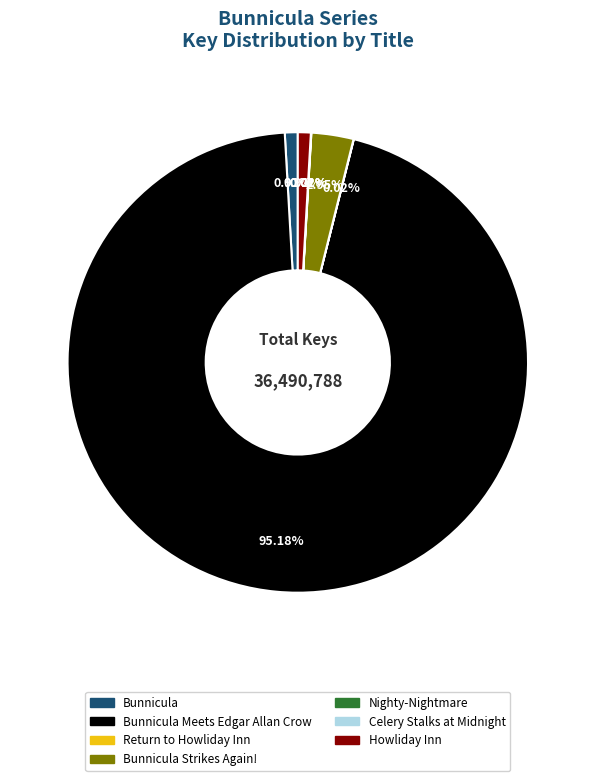

How many slices are in this pie chart?

7